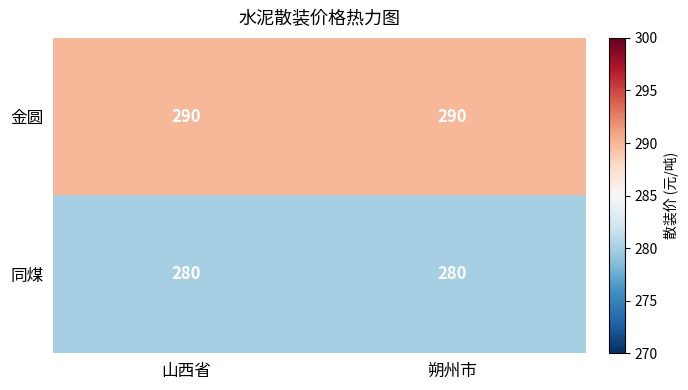

Rank the series at 山西省 from highest to lowest value.

金圆, 同煤